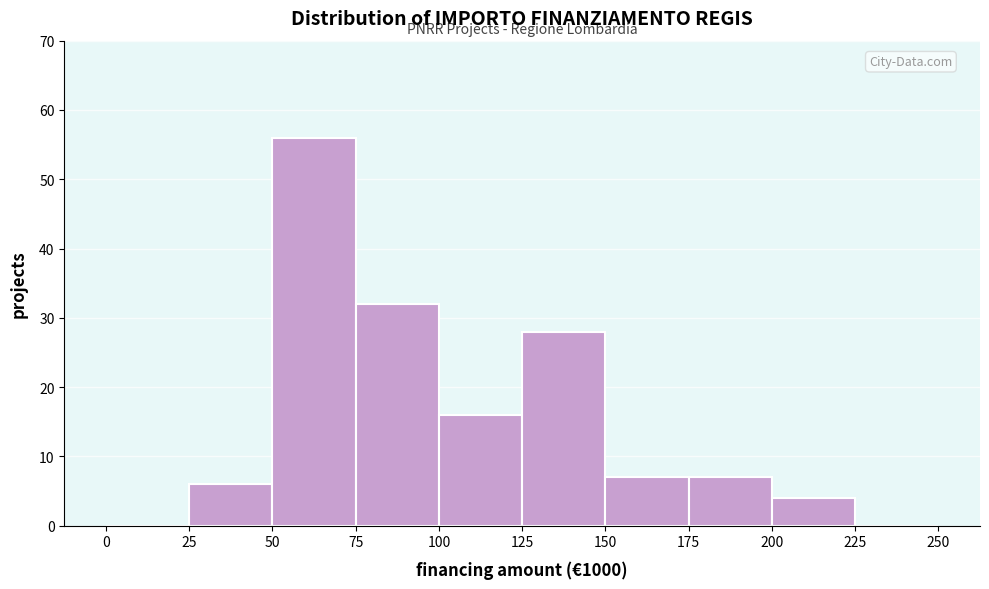

What is the height of the bar covering 150 to 175 on the x-axis? The values are not printed on the chart, so give them approximately, as read against the axis.

7